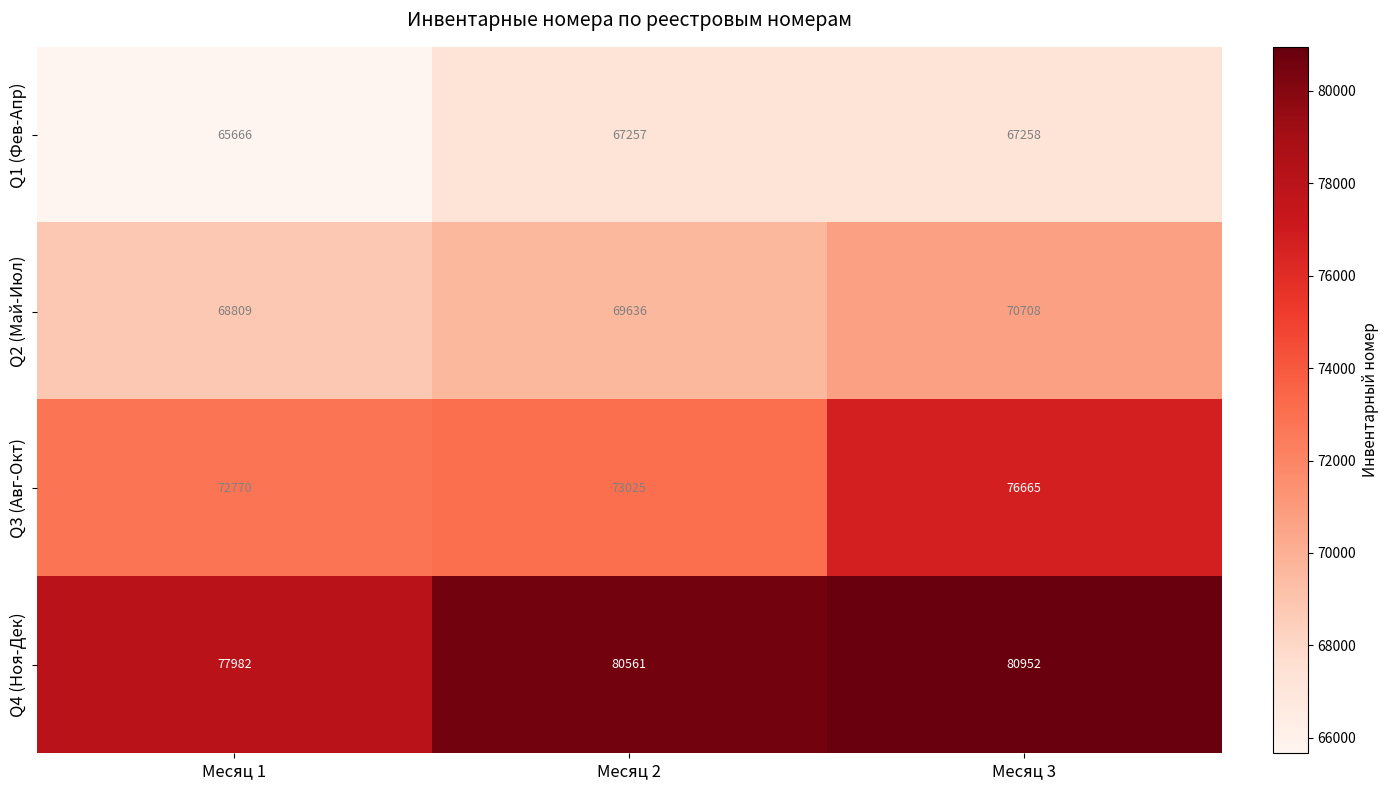

How many categories are shown in the chart?

3